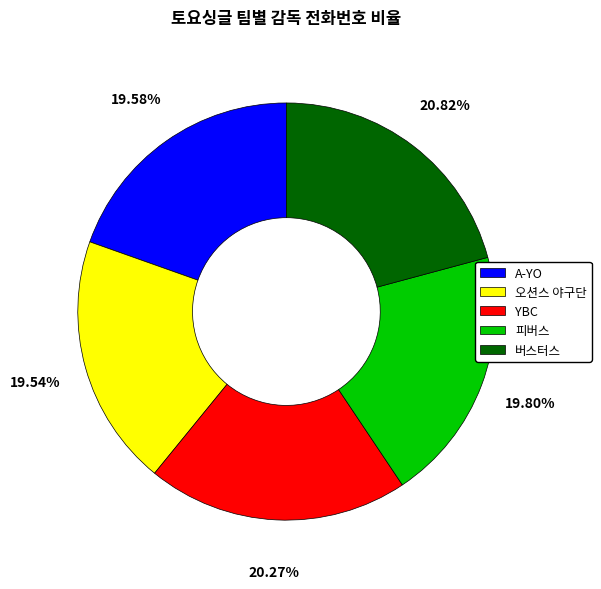

To the nearest percent, what is the difference between the largest and smallest slice percentages?

1%